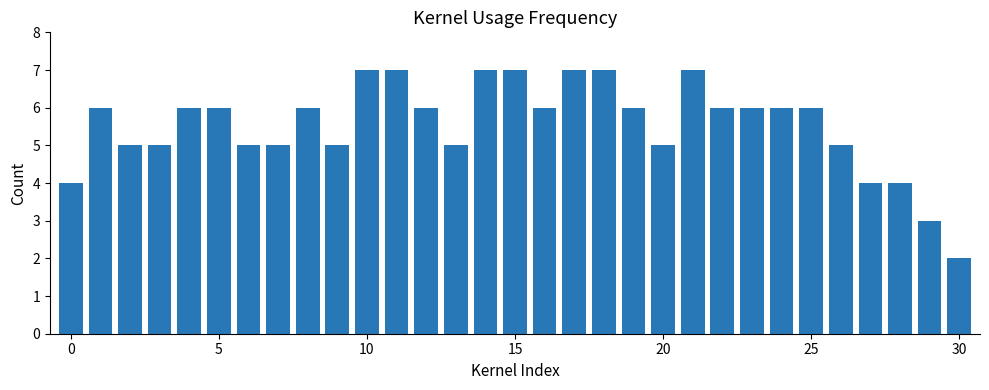

What is the maximum value shown in the chart?

7